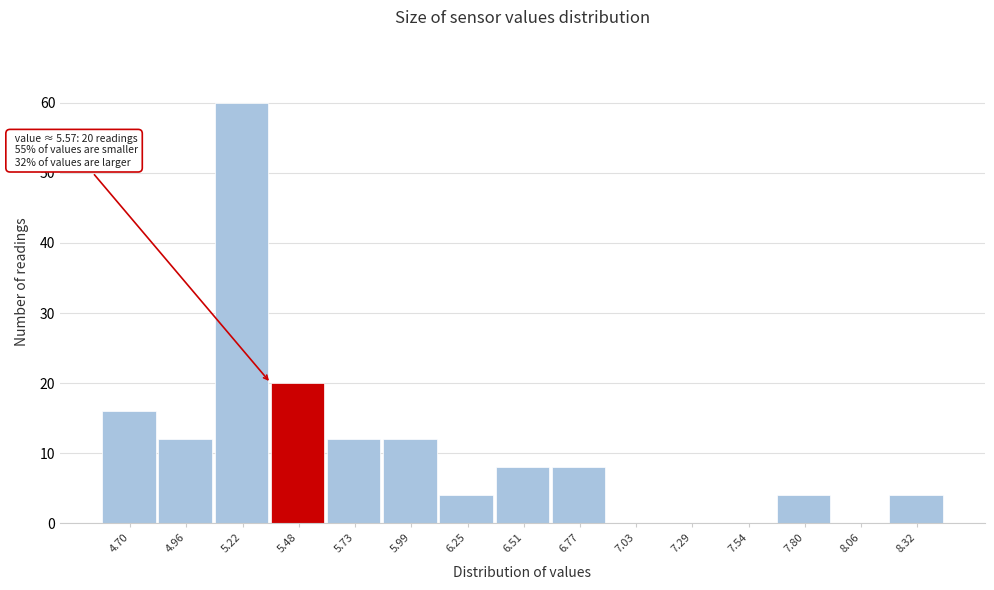

Which range on the x-axis has the tallest bar?

5.10 to 5.35